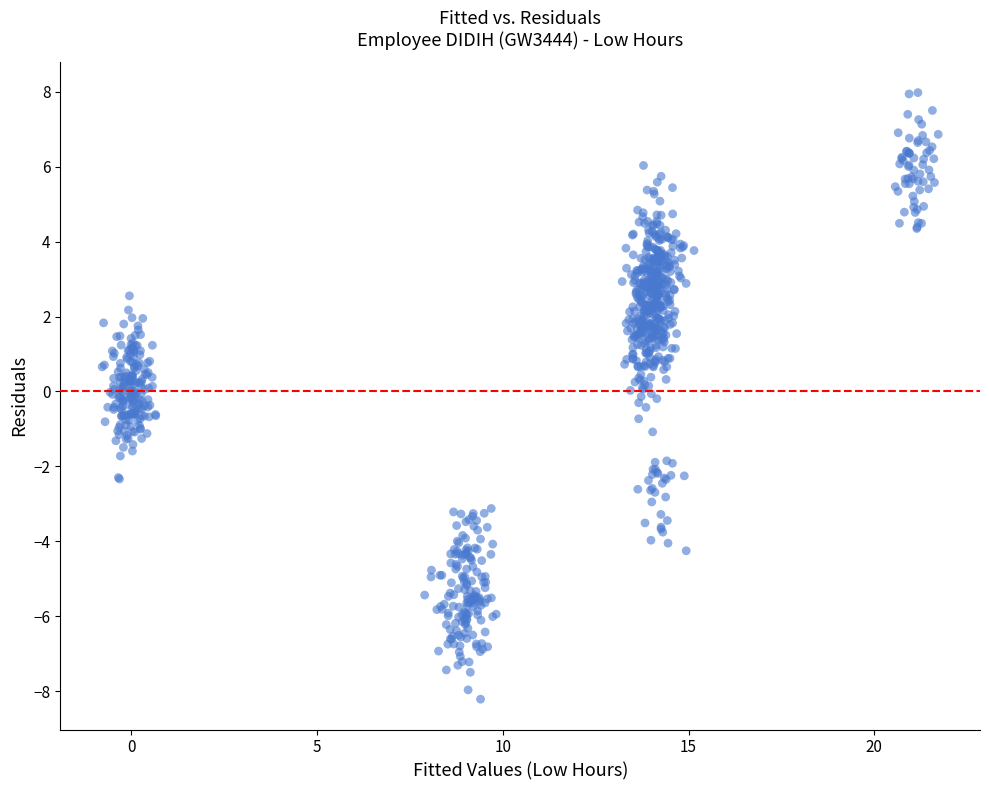

What is the range of X values (max minus min)?

22.5